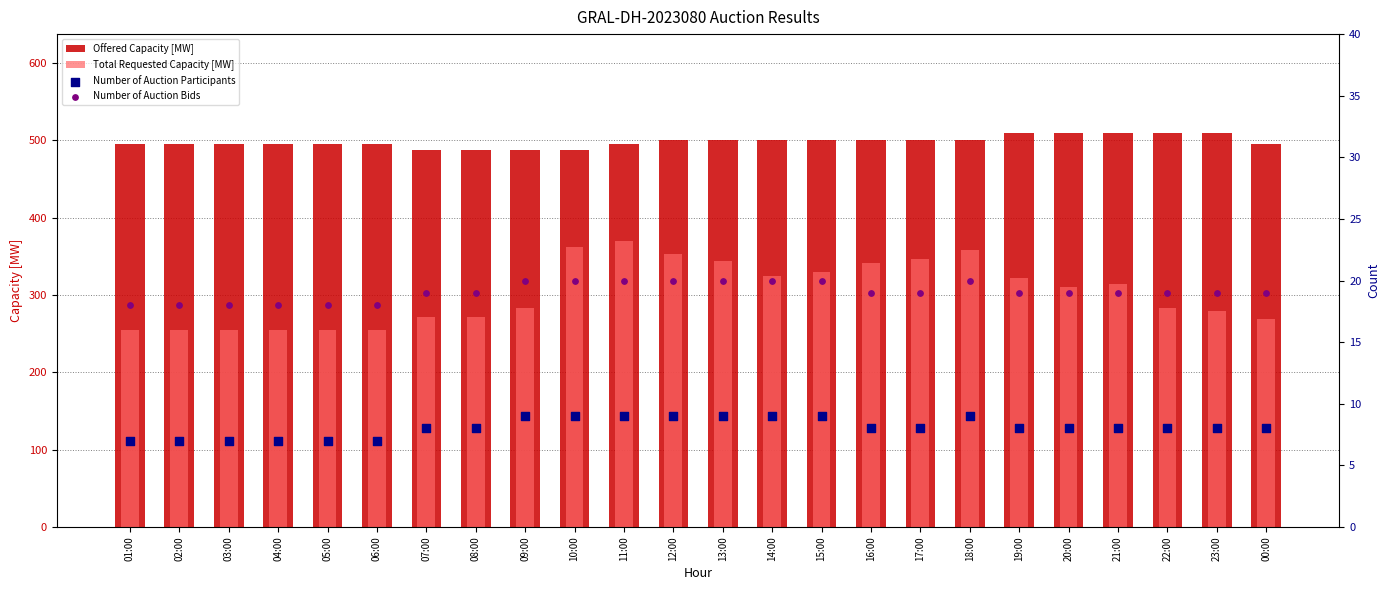

What are all the series names shown in the legend?

Offered Capacity [MW], Total Requested Capacity [MW], Number of Auction Participants, Number of Auction Bids